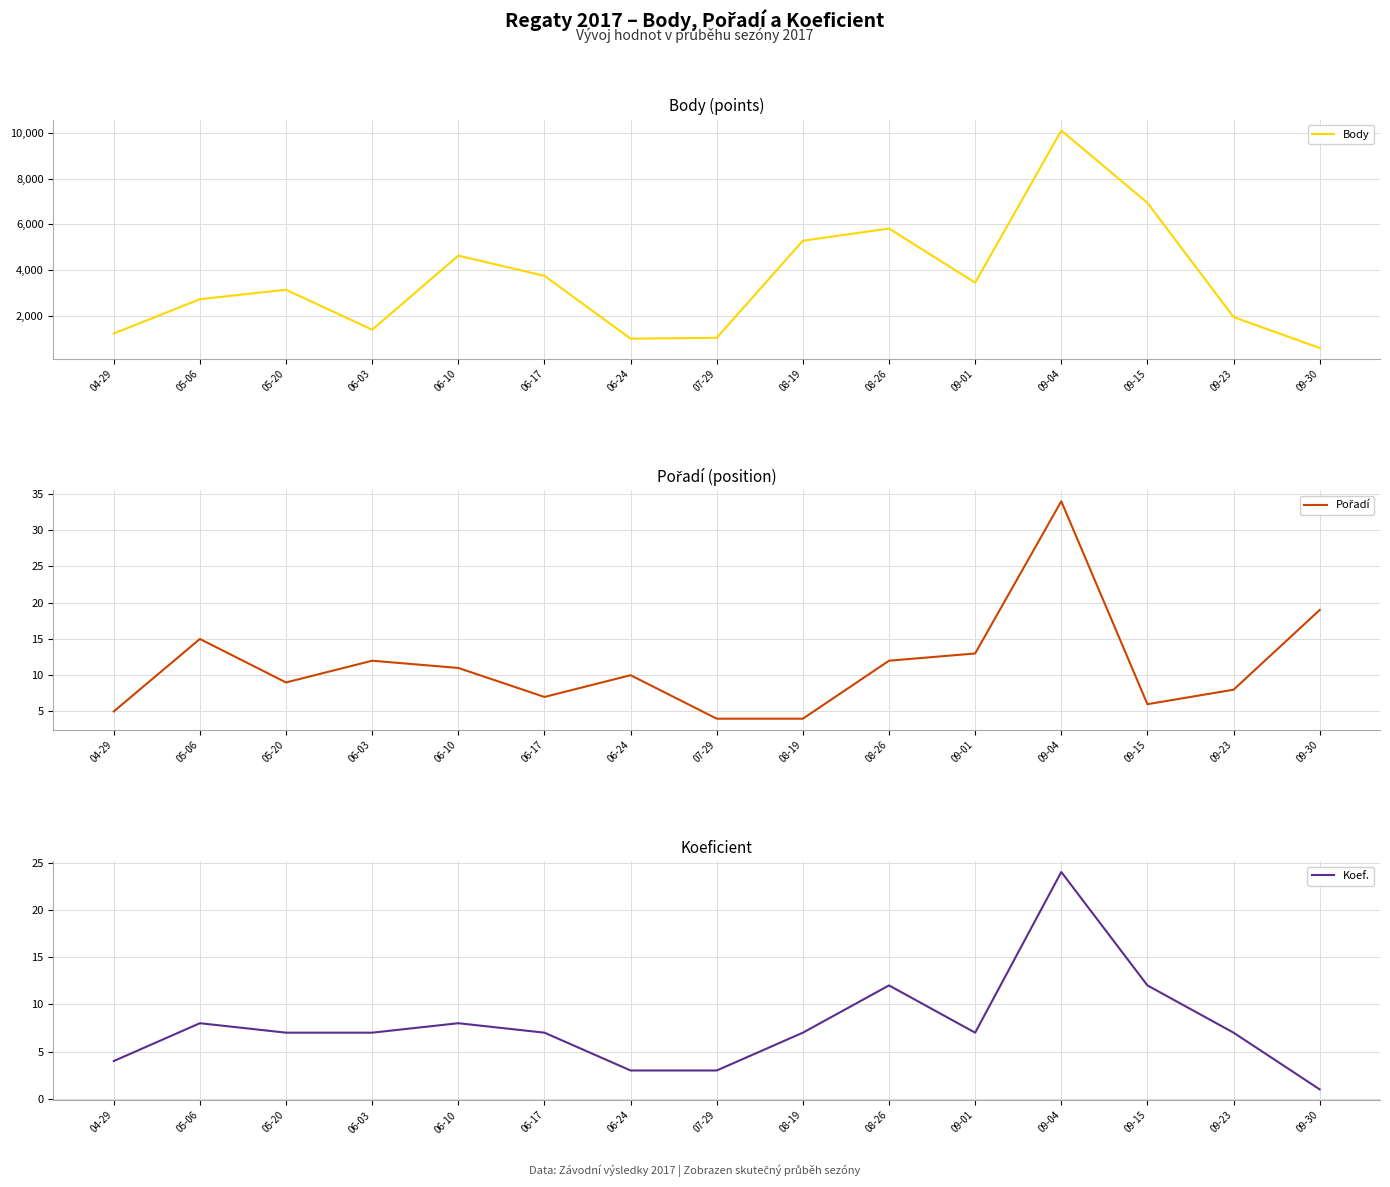

Which category has the highest value in the Koef. series?

09-04